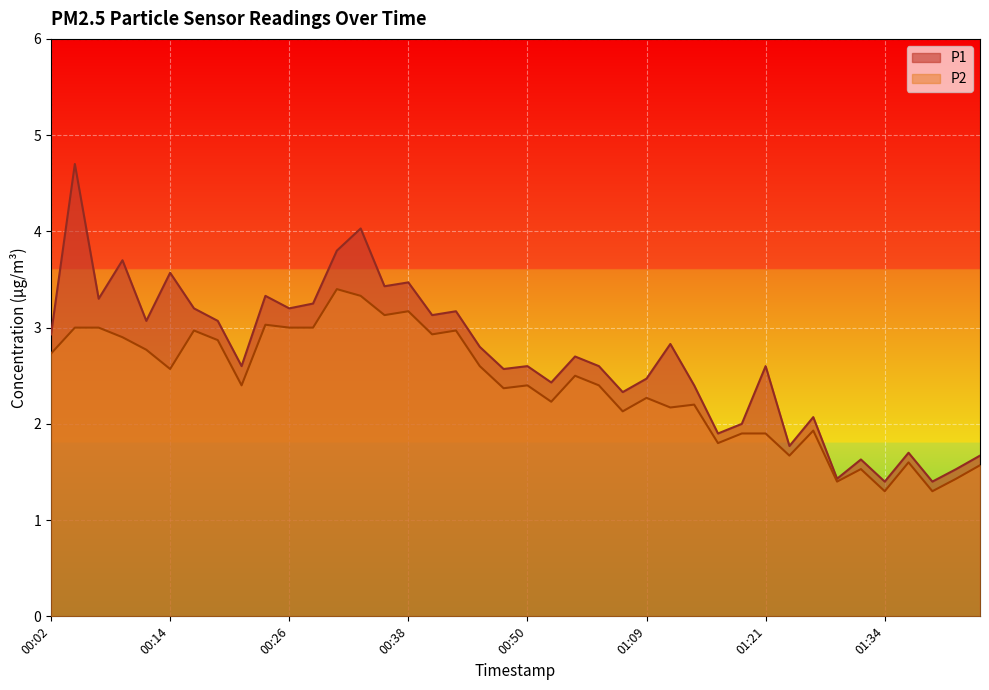

True or false: P2 and P1 intersect in this chart.

False